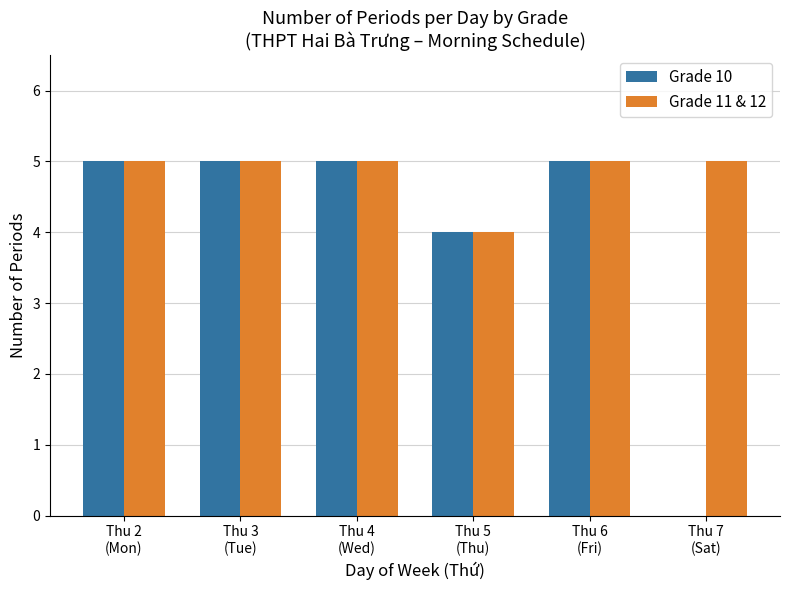

What is the sum of all Grade 10 values?

24